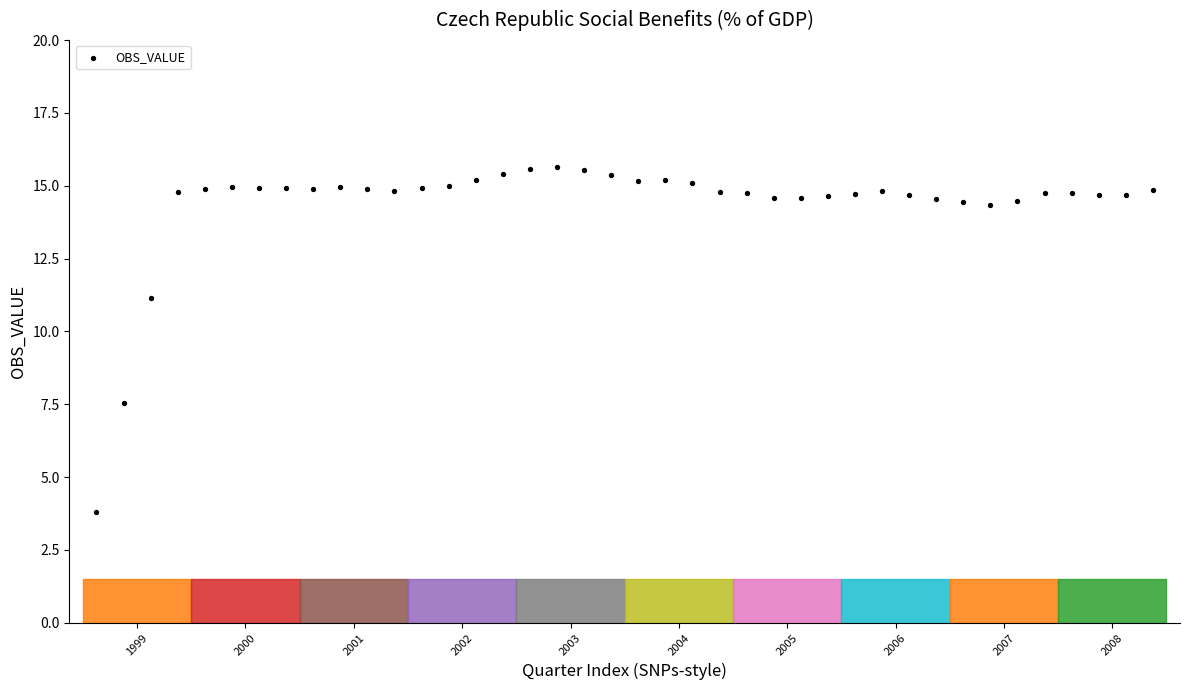

What Y value in the scatter plot is closest to 9?

7.5